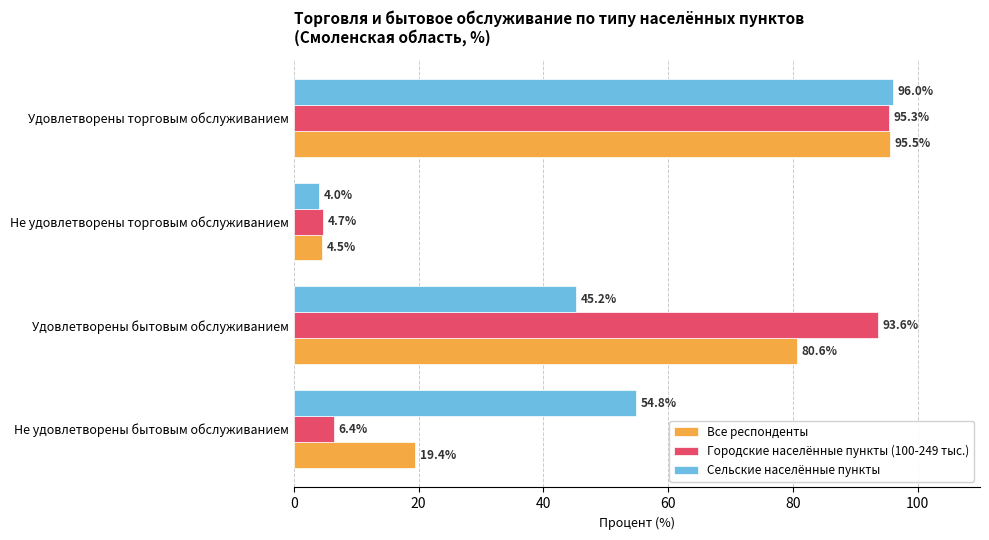

The Все респонденты series shows 9.8 at Не удовлетворены бытовым обслуживанием. True or false?

False